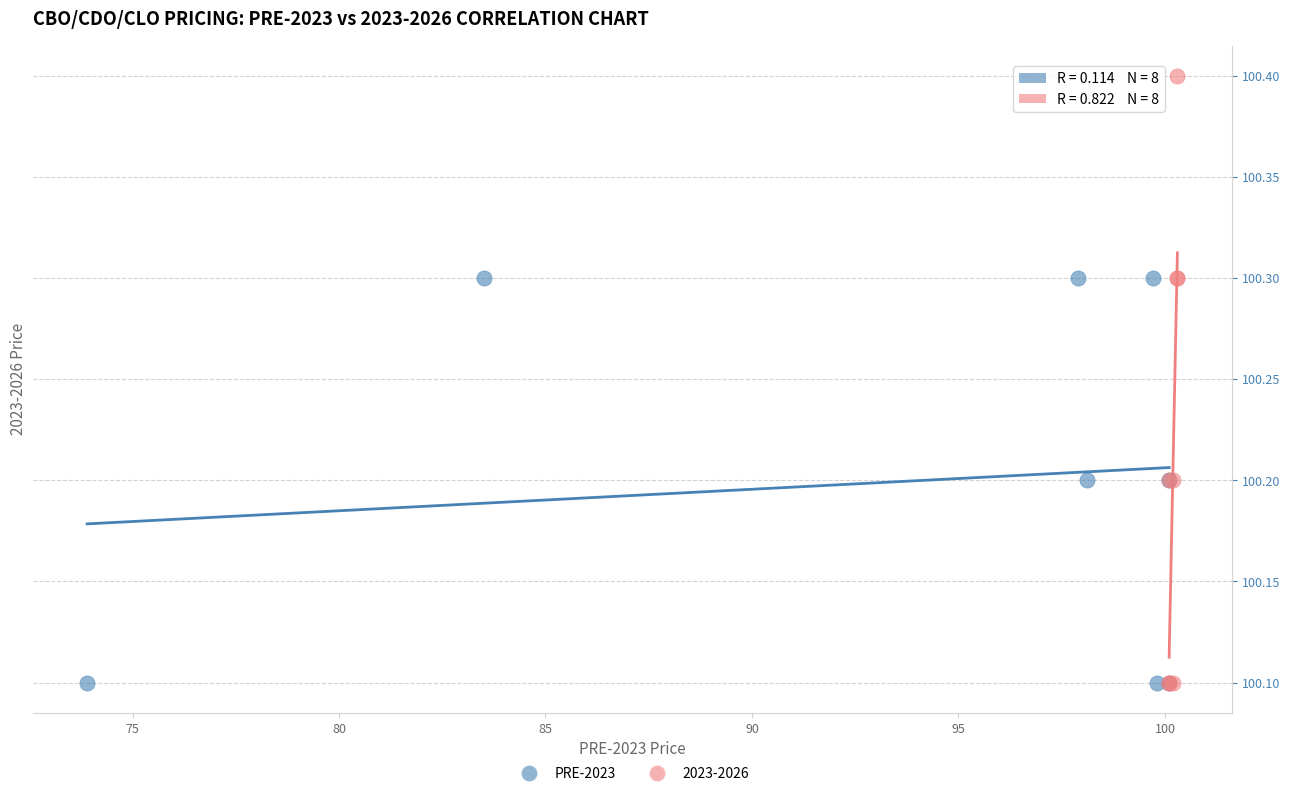

Which series contains the highest Y value?

2023-2026